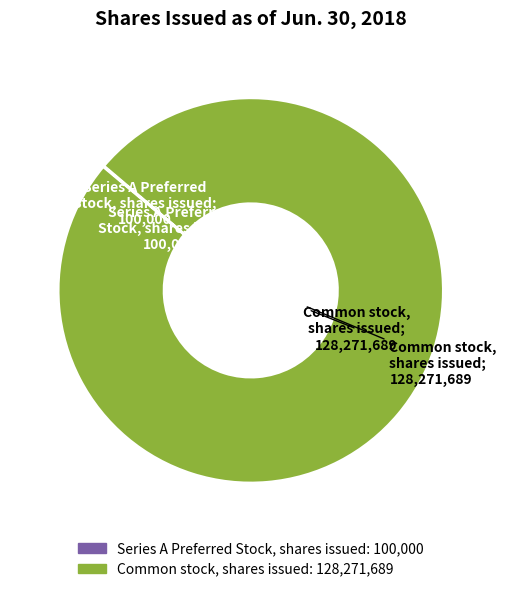

Is it true that Common stock, shares issued is 100% of the pie?

True